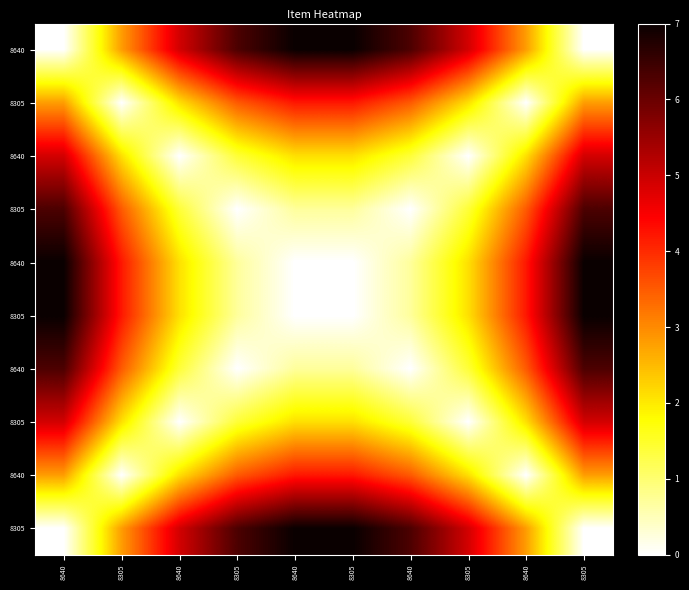

At how many categories does at least one series exceed 5?

6